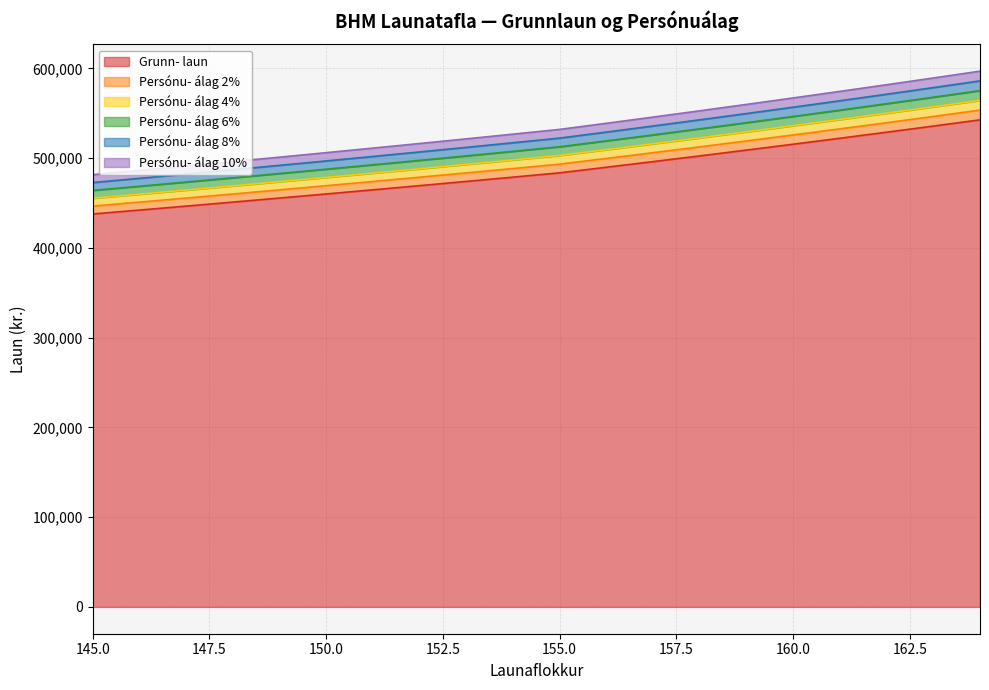

List the series in order of their peak value, lowest first.

Grunn- laun, Persónu- álag 2%, Persónu- álag 4%, Persónu- álag 6%, Persónu- álag 8%, Persónu- álag 10%